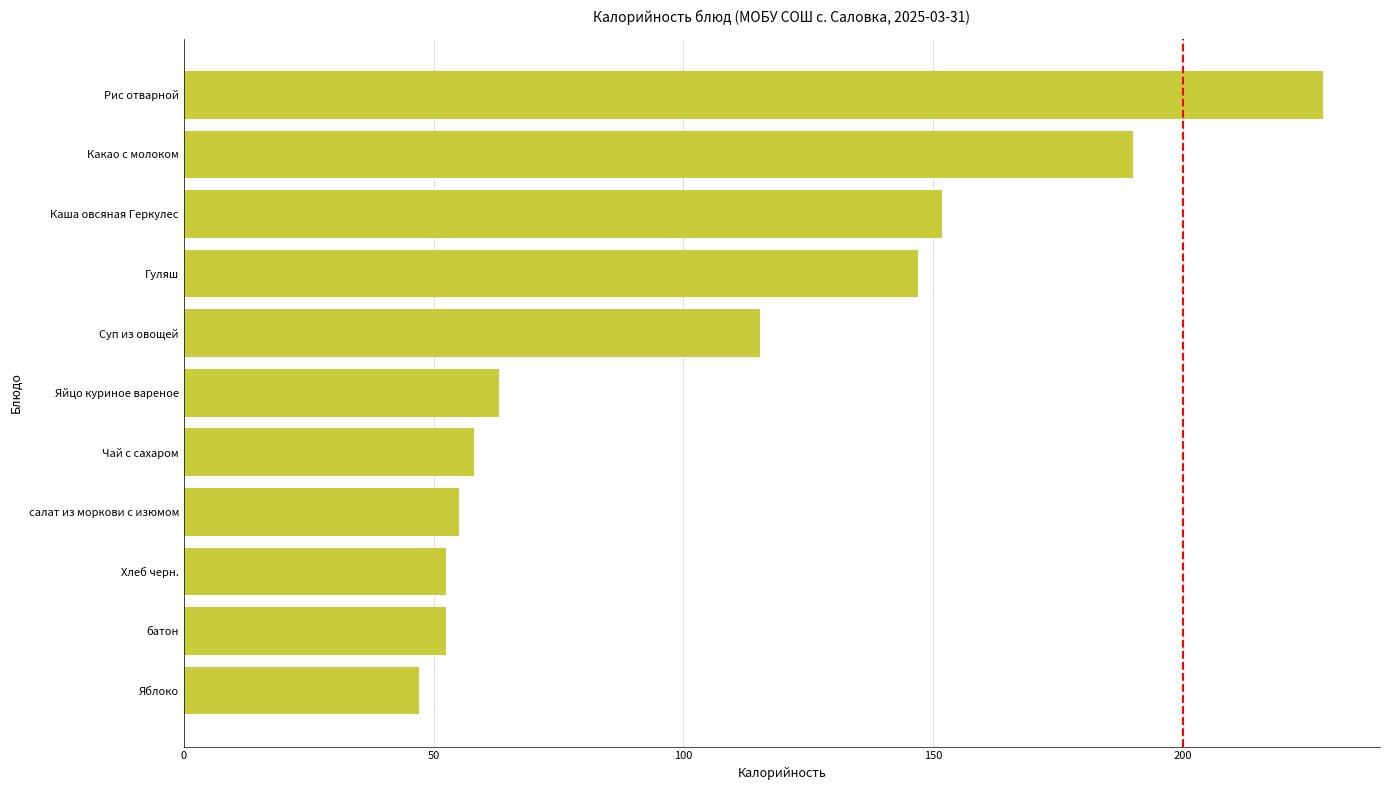

What is the average value?

105.4